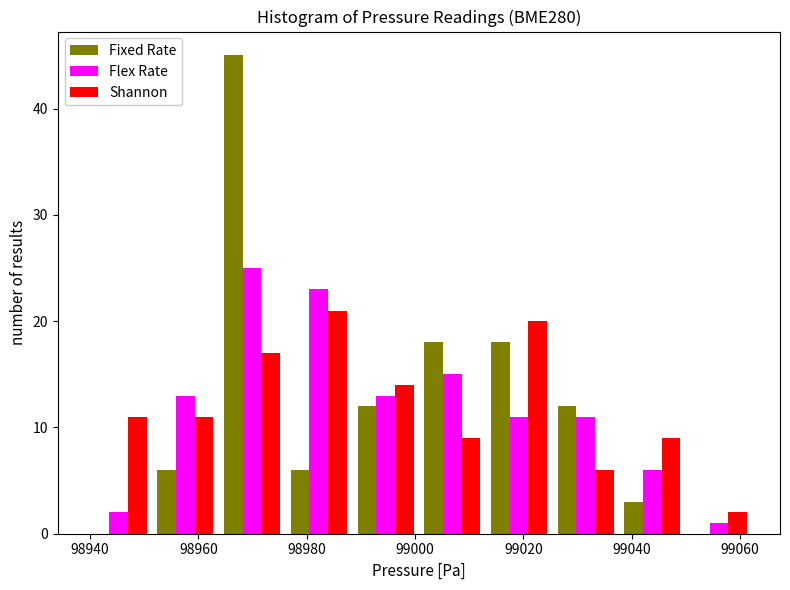

What is the height of the Shannon bar covering 98964 to 98976 on the x-axis? Neither the bar edges nor the heights are printed on the chart, so give them approximately, as read against the axes.

17